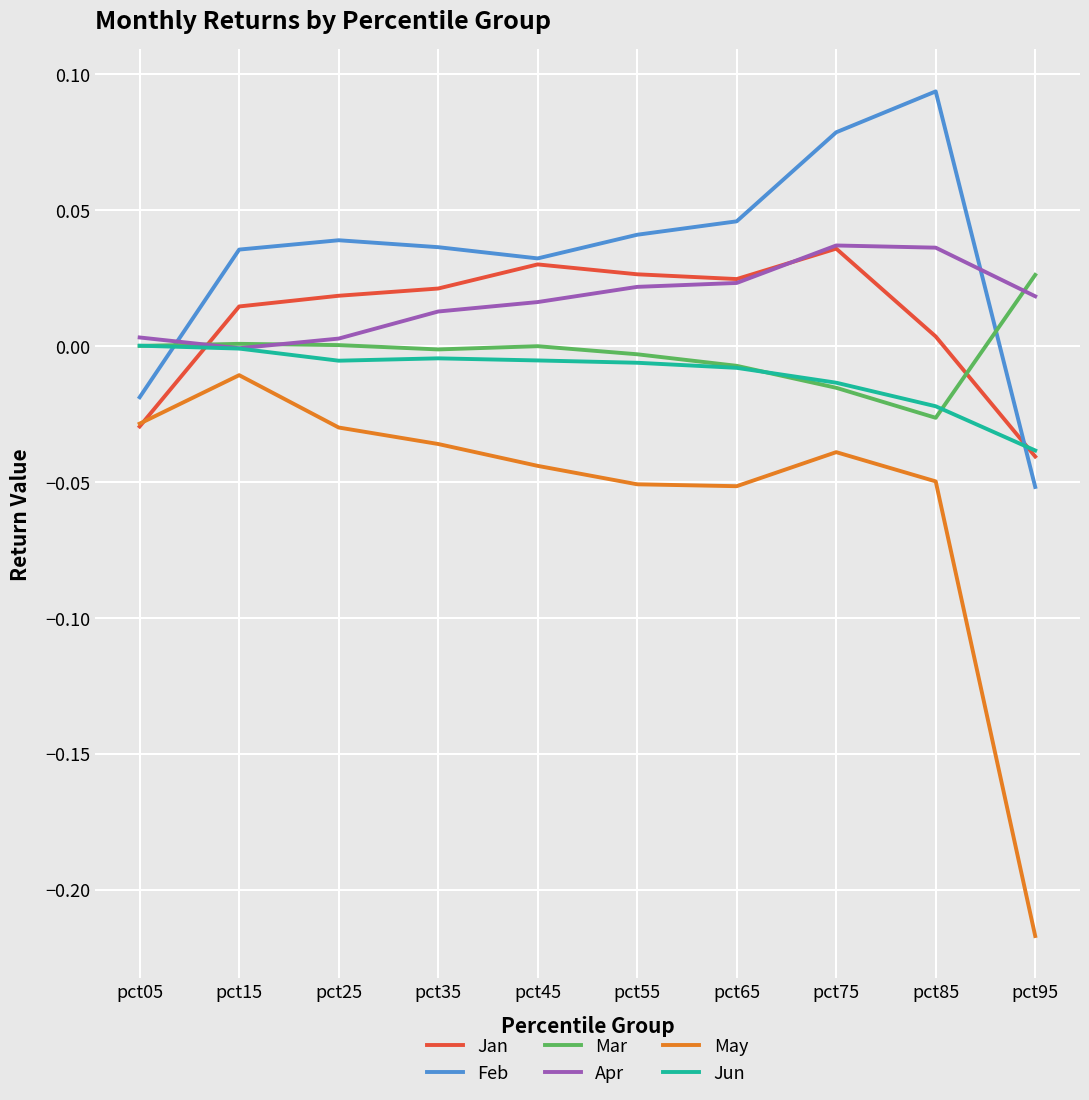

At which category does the chart reach its peak across all series?

pct85